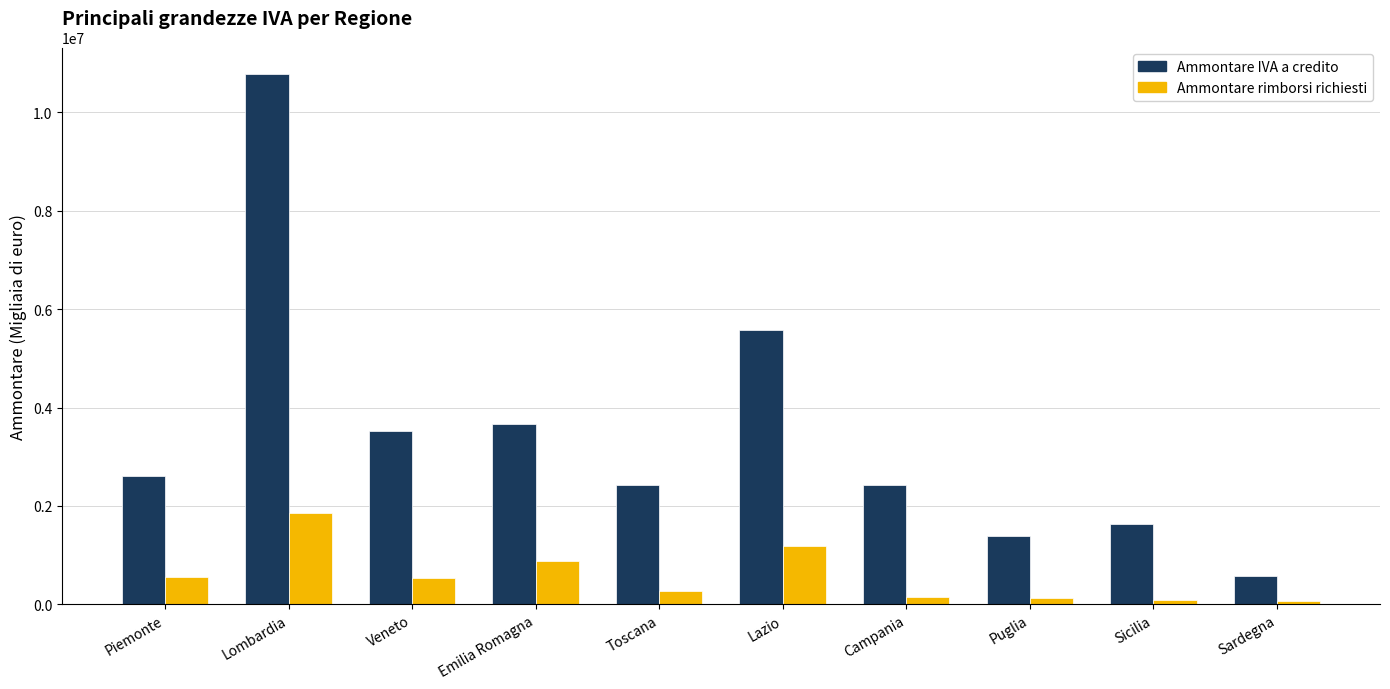

Read the Ammontare rimborsi richiesti value at Emilia Romagna, to the nearest 10.

881670